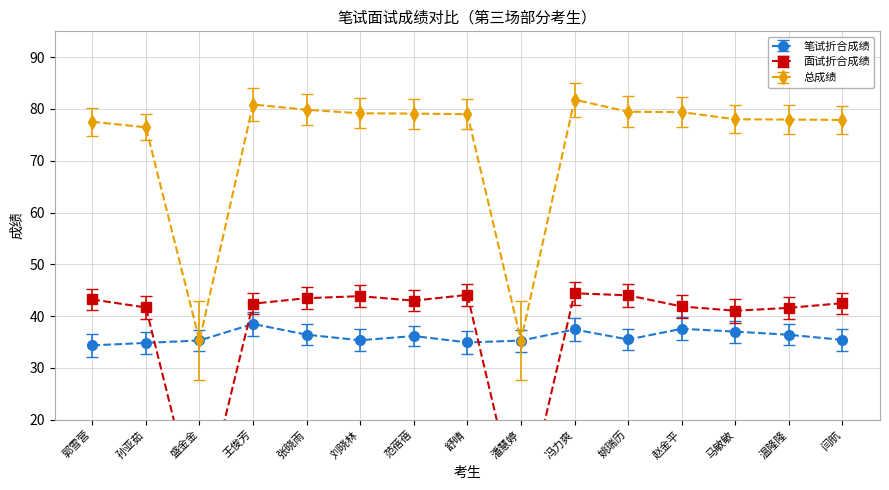

Is it true that 笔试折合成绩 equals 35.3 at 刘晓林?

True